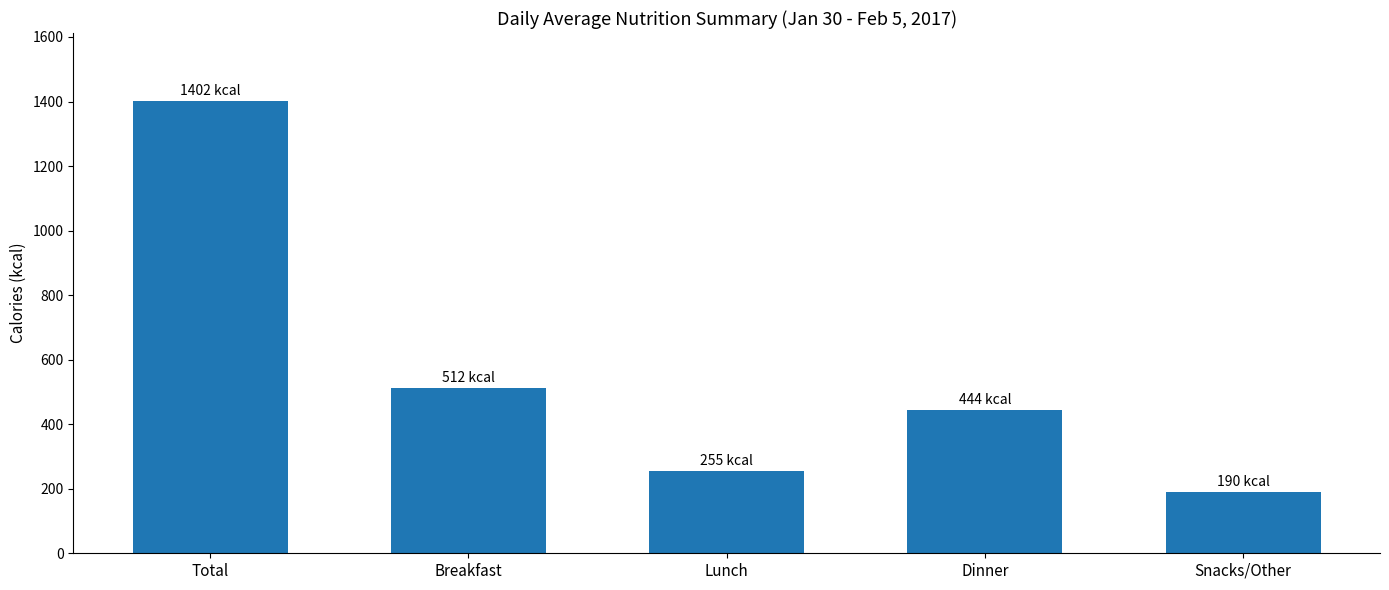

Where is the data nearest to the value 796?

Breakfast